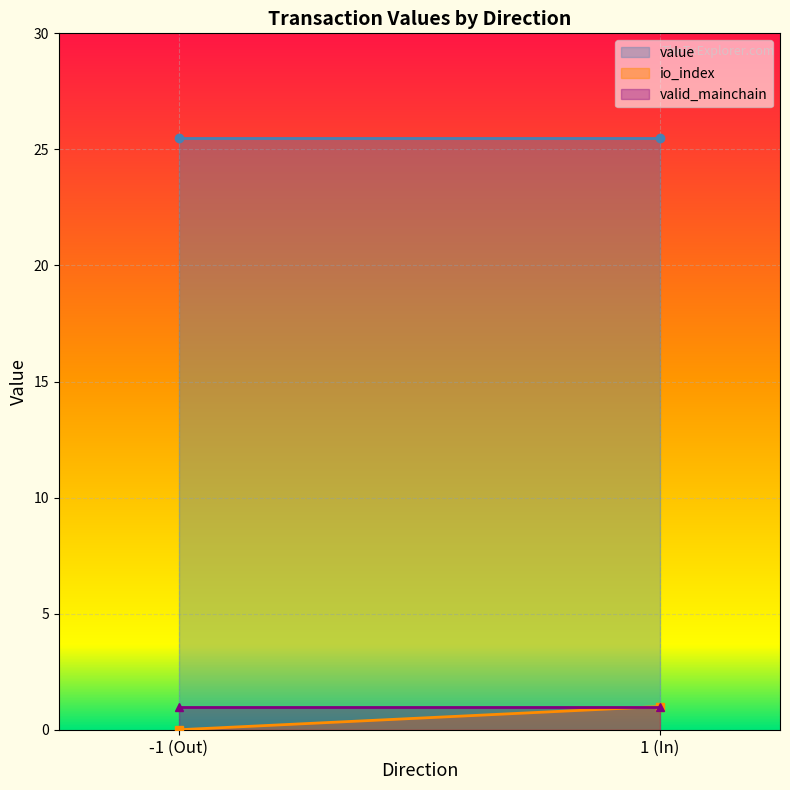

The value series shows 25.5 at 1. True or false?

True